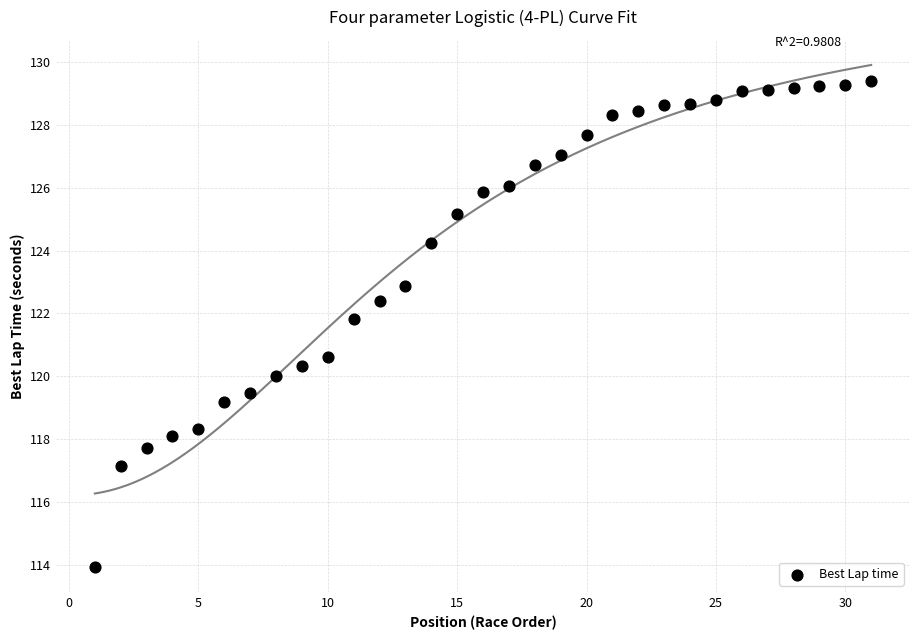

What is the range of X values (max minus min)?

30.0